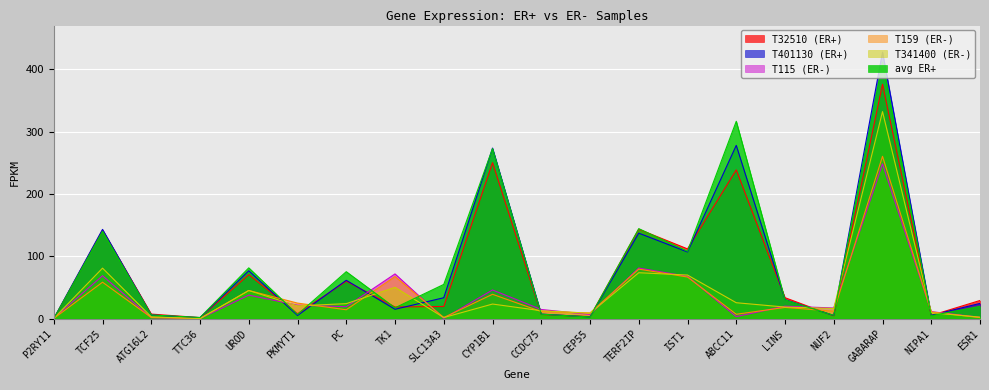

Rank the series by their maximum value, from highest to lowest.

T401130 (ER+), avg ER+, T32510 (ER+), T341400 (ER-), T159 (ER-), T115 (ER-)